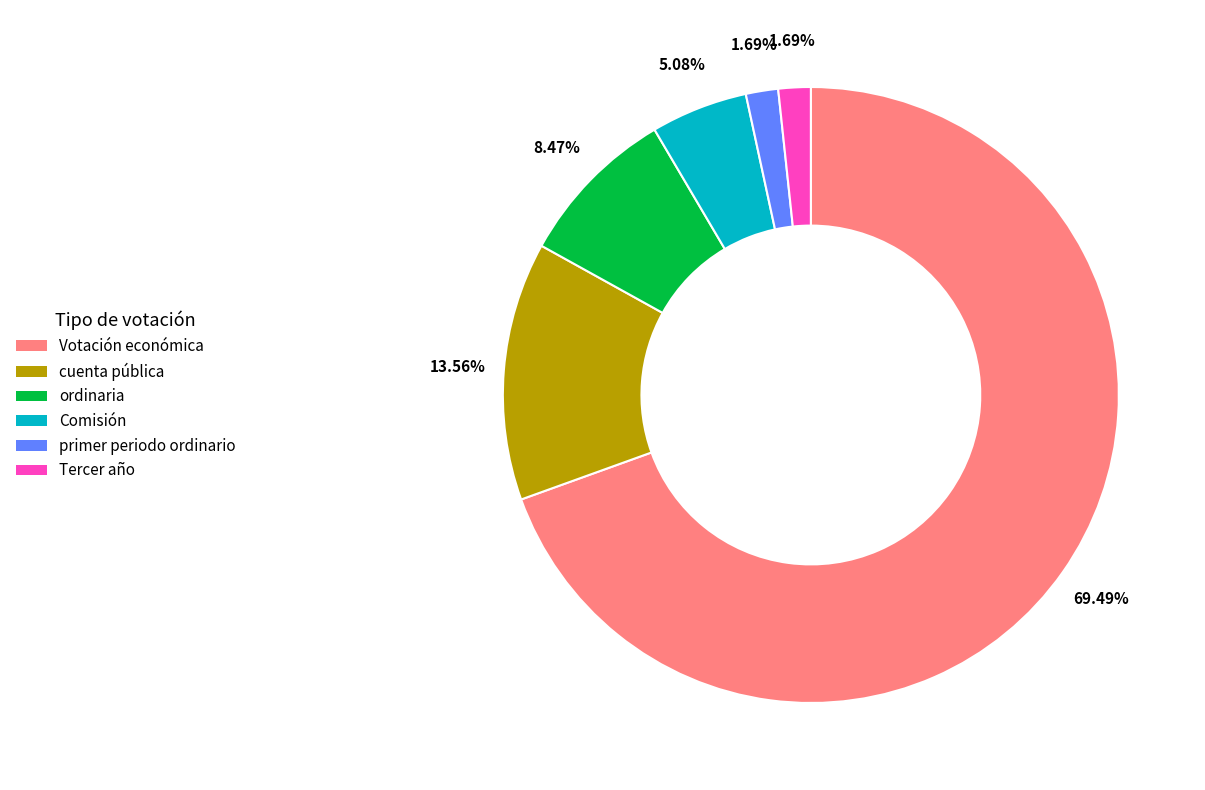

True or false: Votación económica accounts for 69% of the total.

True